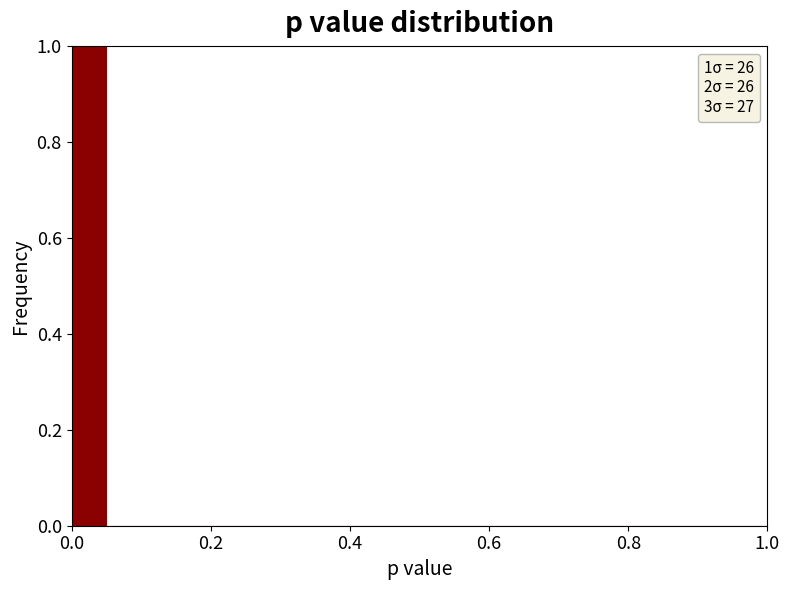

Read against the x-axis, roughly where is the centre of the tallest bar?

0.02